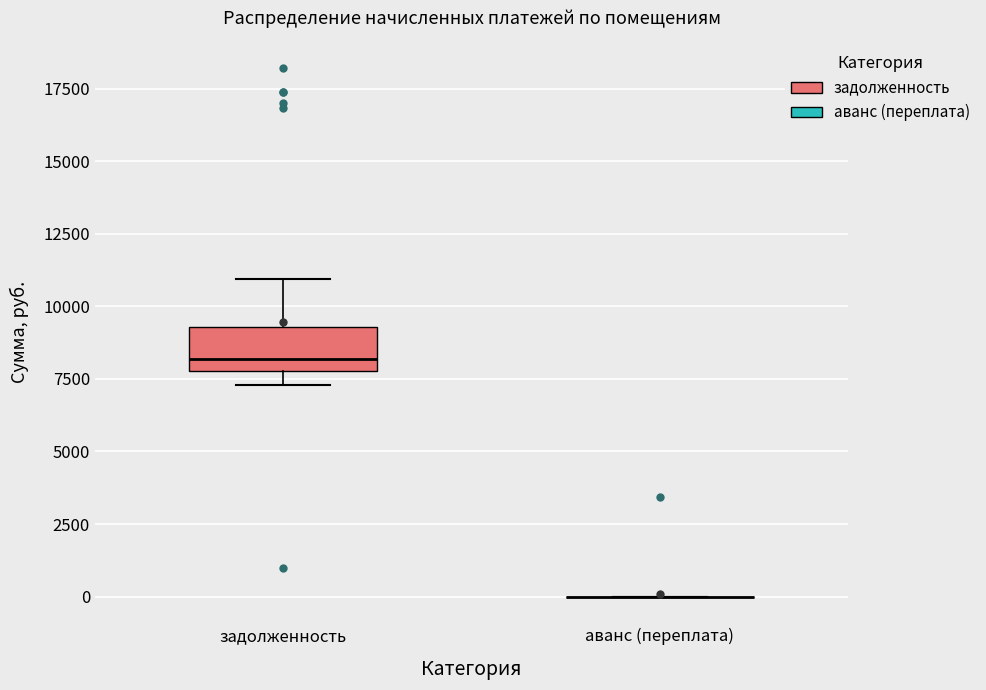

Where does the upper whisker of the box for задолженность end on the y-axis? The values are not printed on the chart, so give them approximately, as read against the axis.

11000